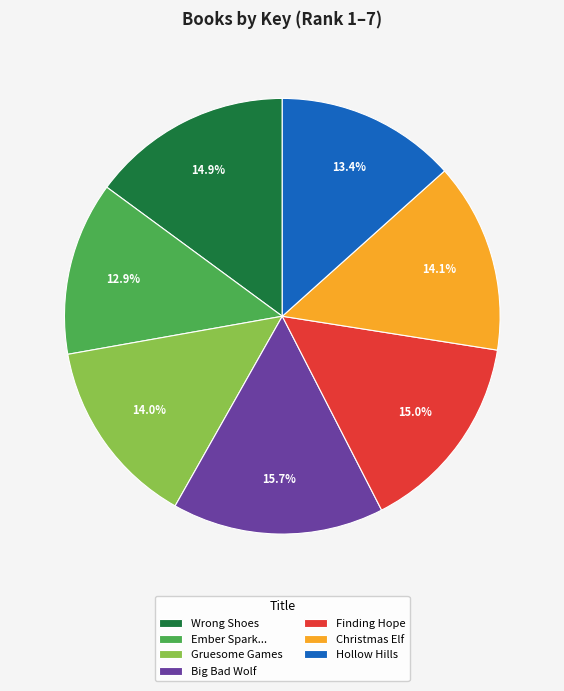

Is it true that Wrong Shoes is 15% of the pie?

True